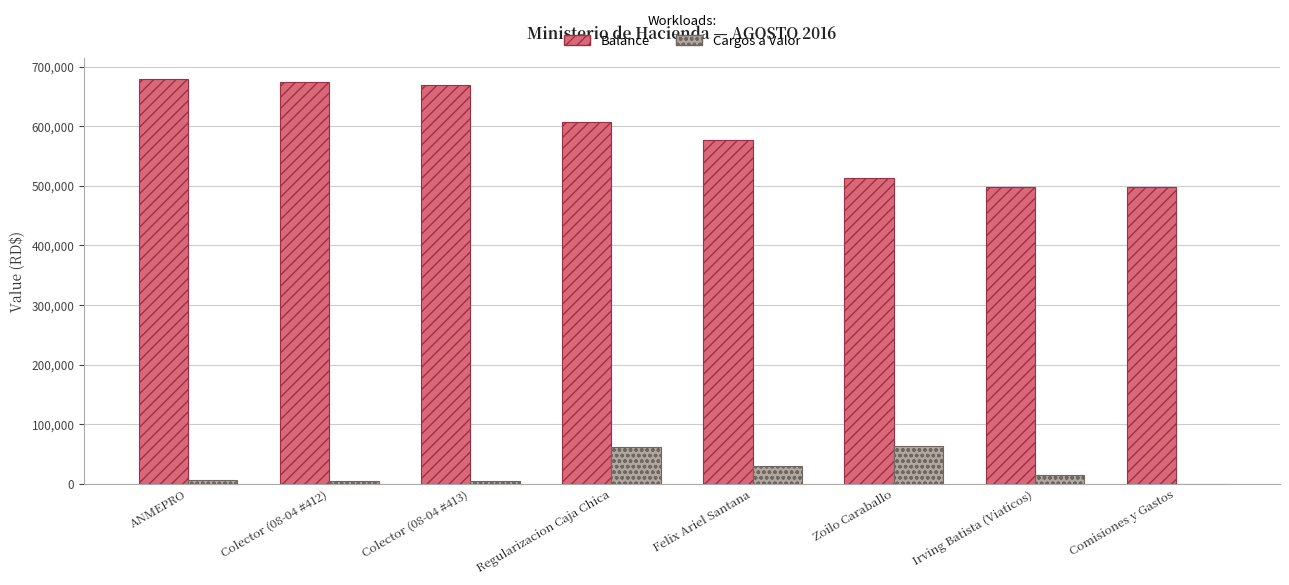

Count the number of data series in this chart.

2